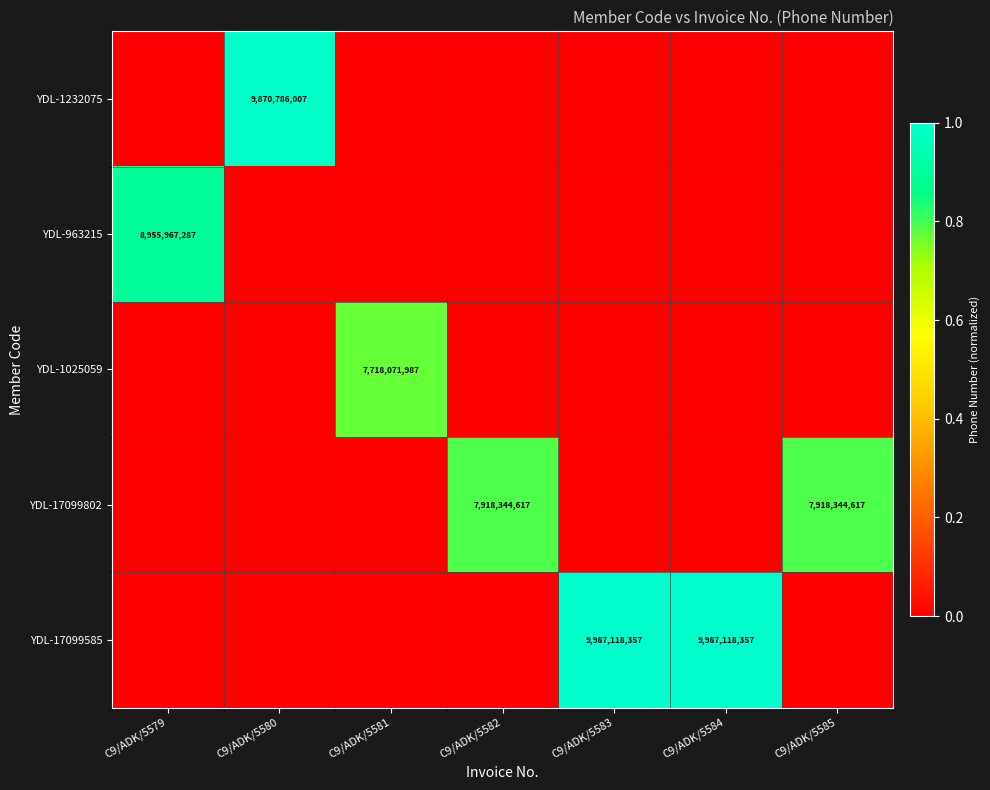

What is the greatest value displayed?

1.0